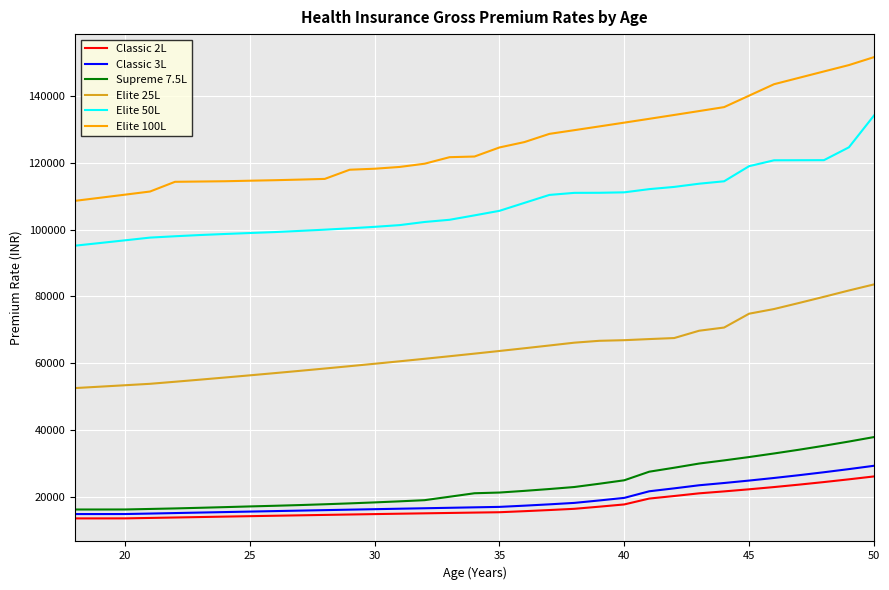

Which series has the widest spread of values?

Elite 100L